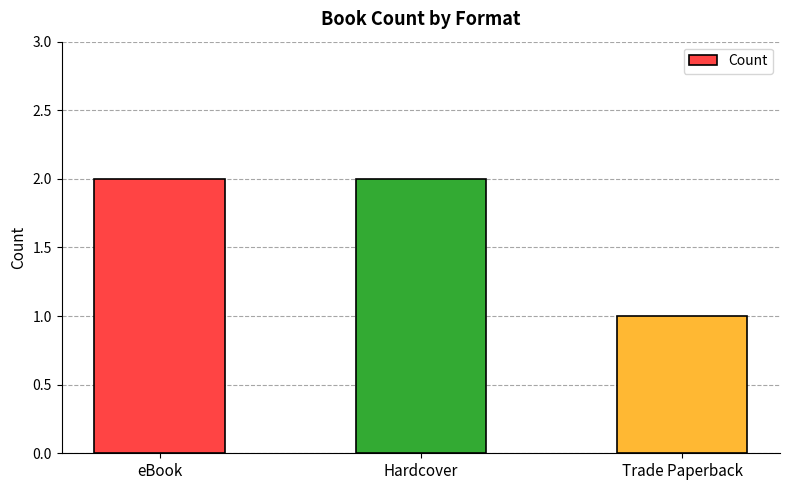

Reading left to right, what are all the values shown in this chart?

2	2	1